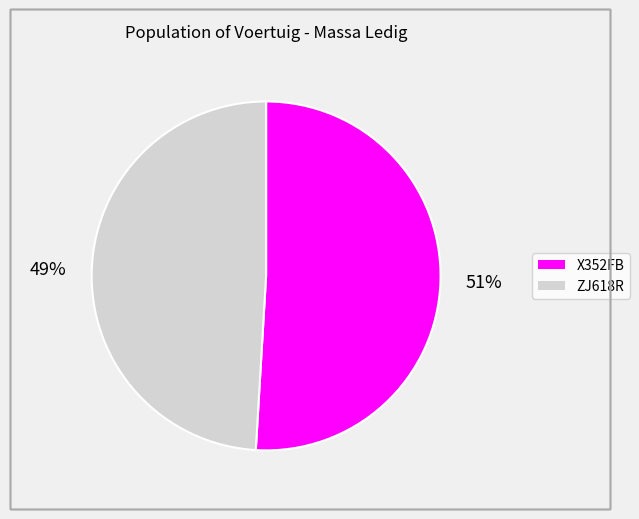

To the nearest percent, what is the average slice percentage?

50%